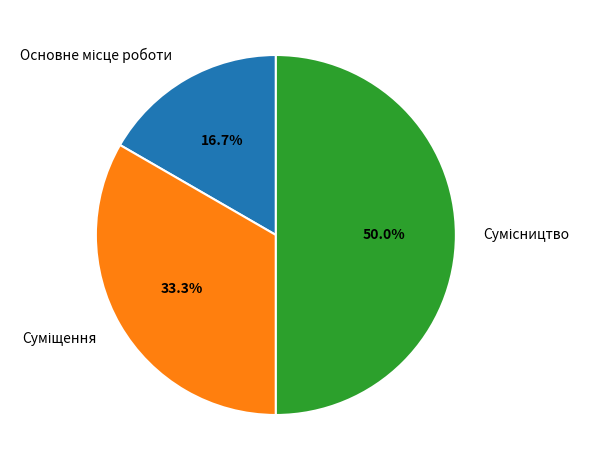

How much of the chart is everything except Суміщення?

66.7%